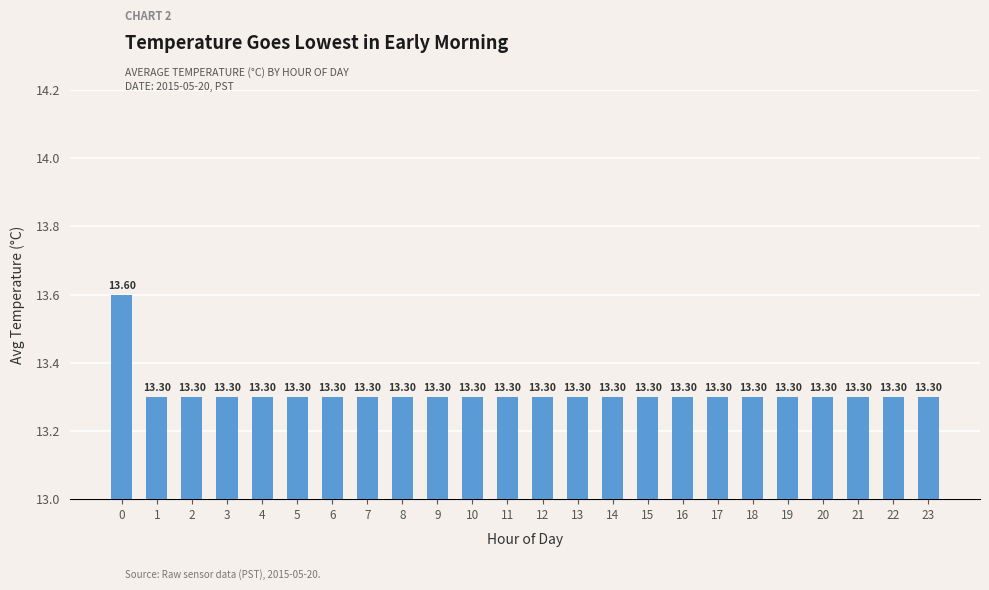

What is the sum of the values at 0 and 15?

26.9